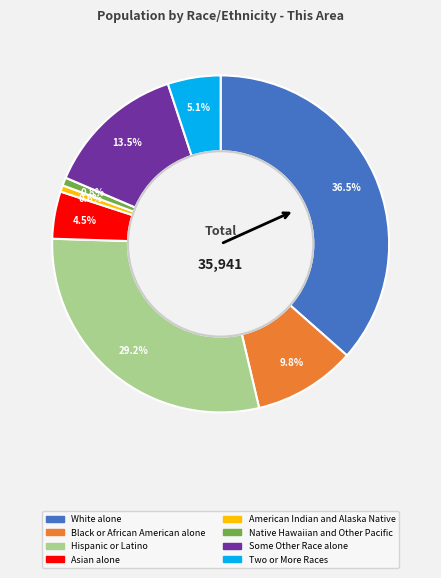

To the nearest percent, what is the average slice percentage?

12%